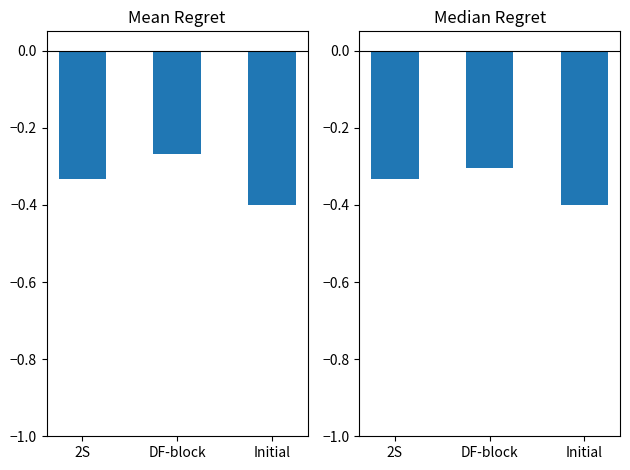

Is it true that Mean Regret equals -0.3 at DF-block?

True